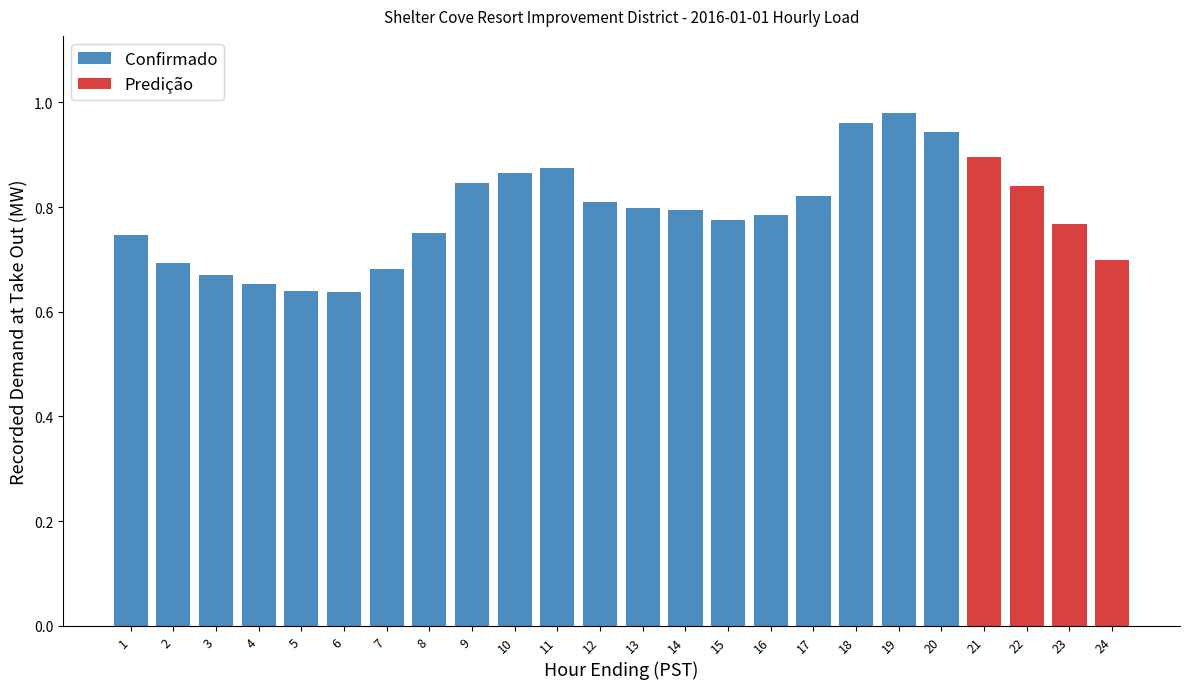

List the labels in order of value, largest first.

19, 18, 20, 21, 11, 10, 9, 22, 17, 12, 13, 14, 16, 15, 23, 8, 1, 24, 2, 7, 3, 4, 5, 6